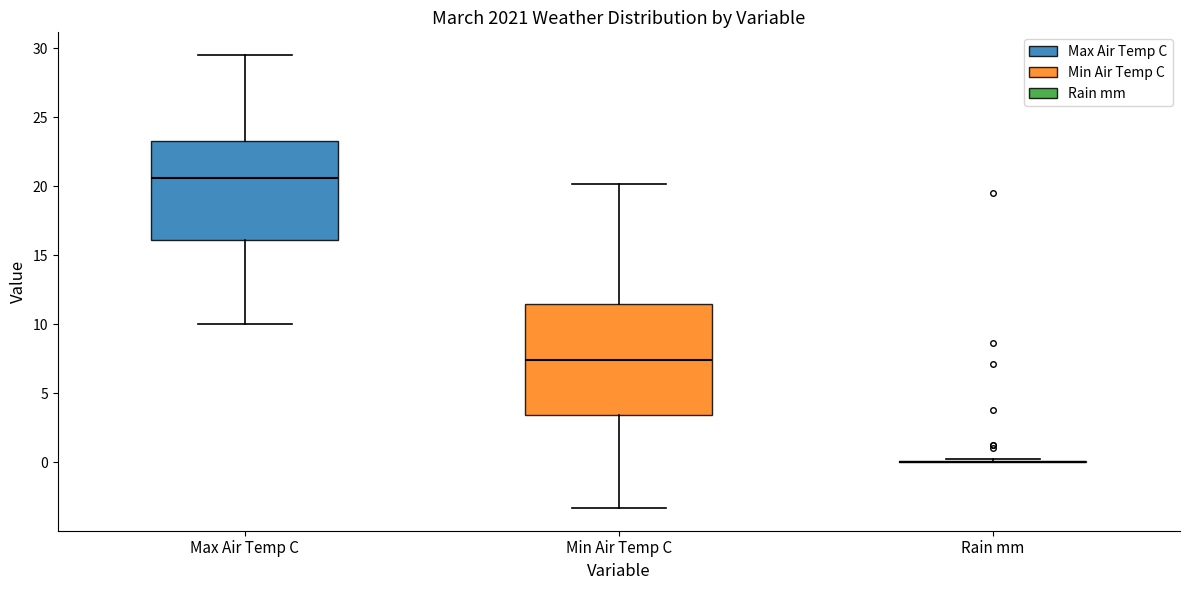

Comparing the boxes themselves (not the whiskers), which one is the tallest?

Min Air Temp C